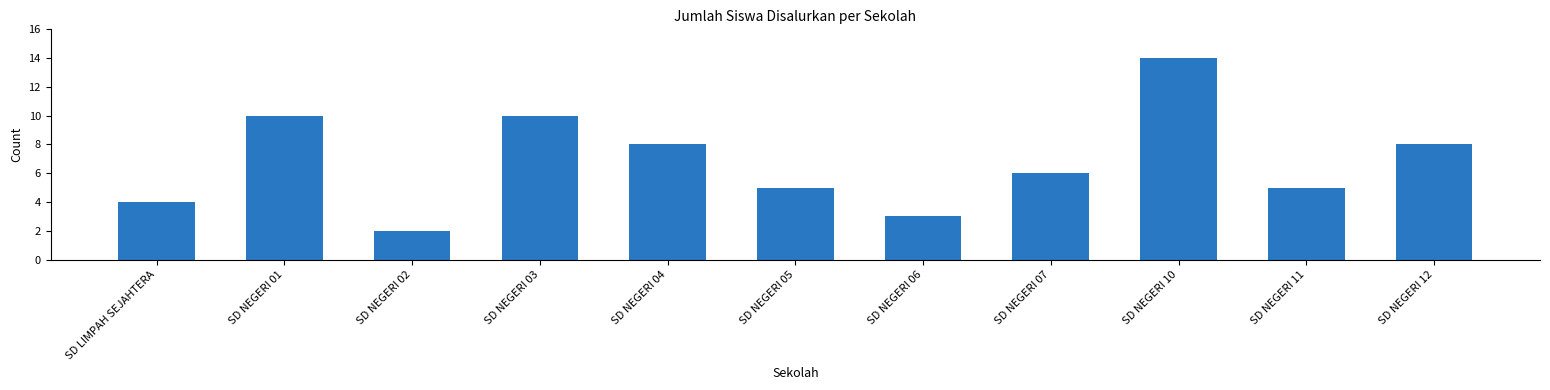

Reading left to right, extract all data points from this chart.

SD LIMPAH SEJAHTERA=4	SD NEGERI 01=10	SD NEGERI 02=2	SD NEGERI 03=10	SD NEGERI 04=8	SD NEGERI 05=5	SD NEGERI 06=3	SD NEGERI 07=6	SD NEGERI 10=14	SD NEGERI 11=5	SD NEGERI 12=8